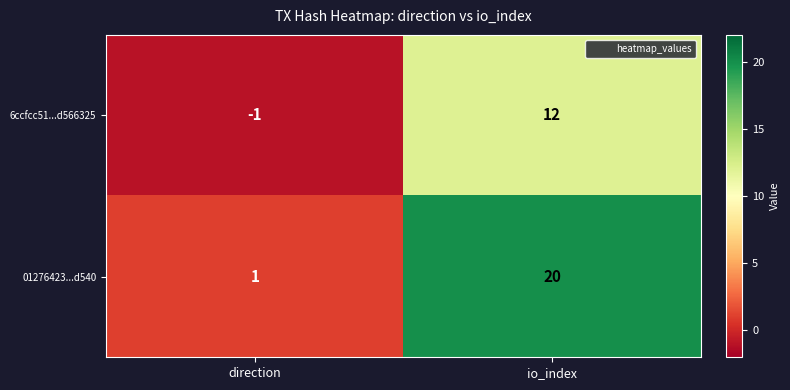

Reading right to left, extract all data points from this chart.

6ccfcc51...d566325: 12	-1
01276423...d540: 20	1